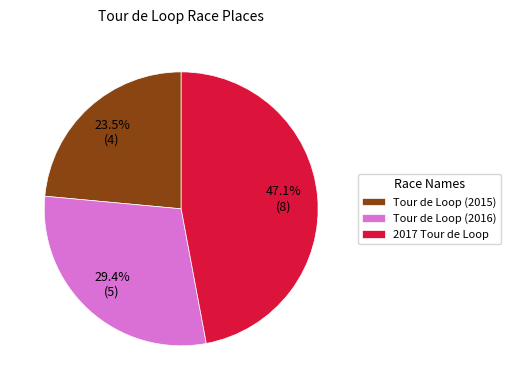

Is there any slice that represents more than half of the pie?

No